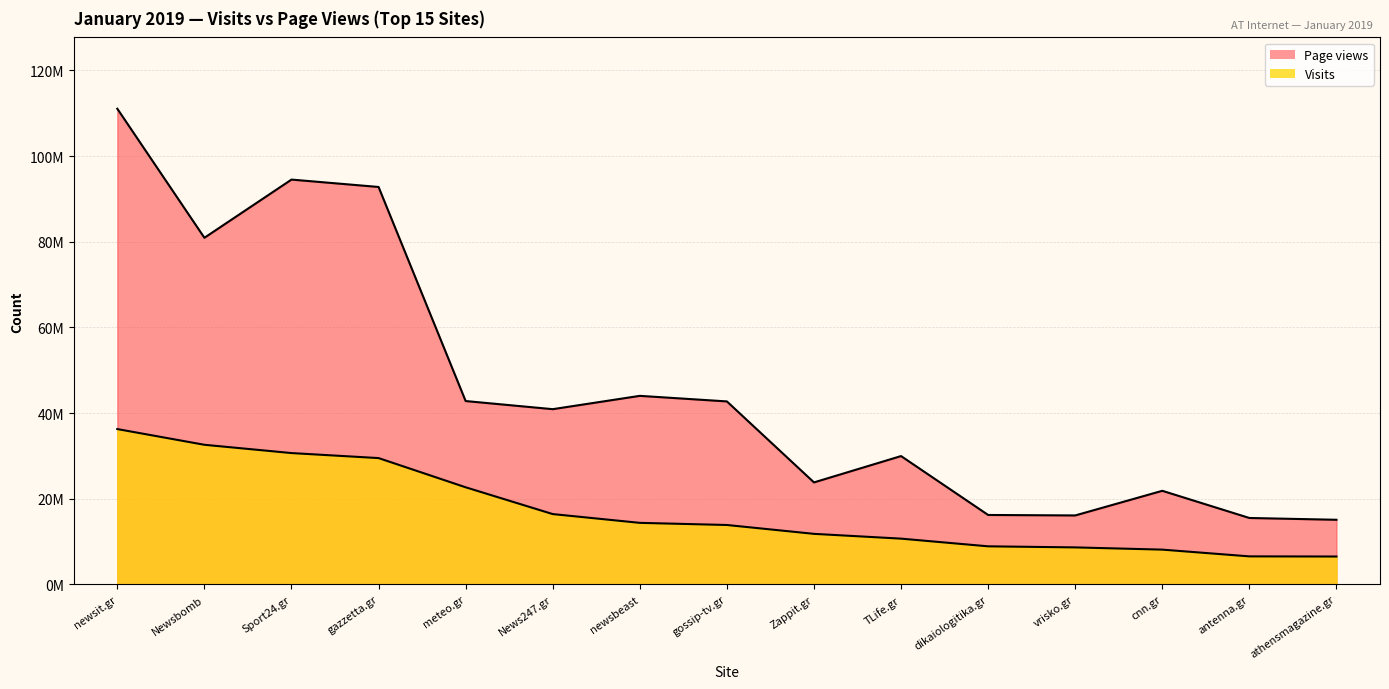

Where is Page views nearest to the value 63062245?

Newsbomb